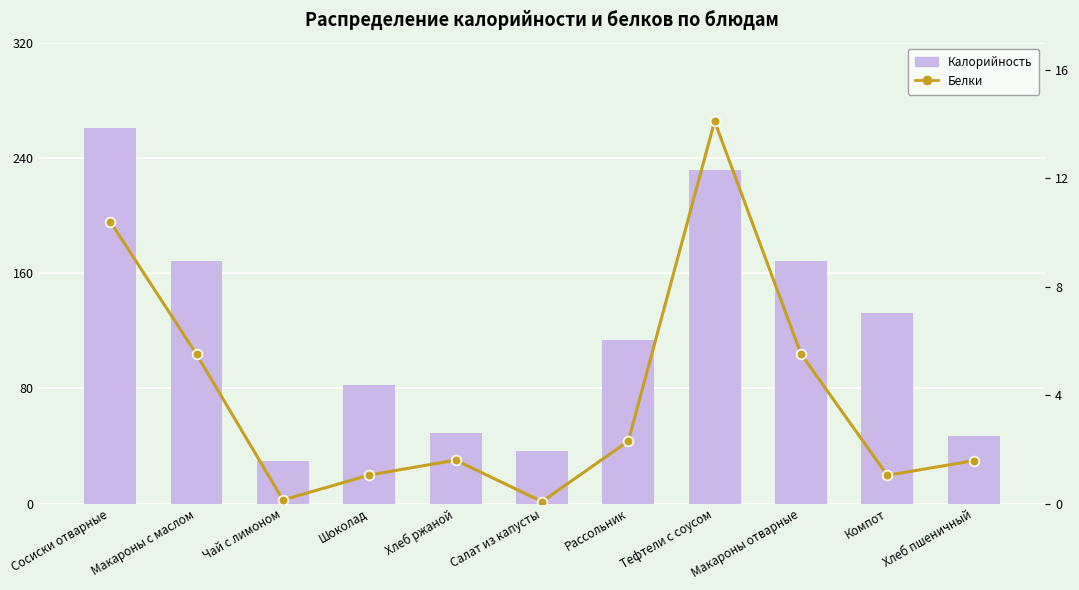

What is the value of the Калорийность bar at the 1st from the left?

260.5